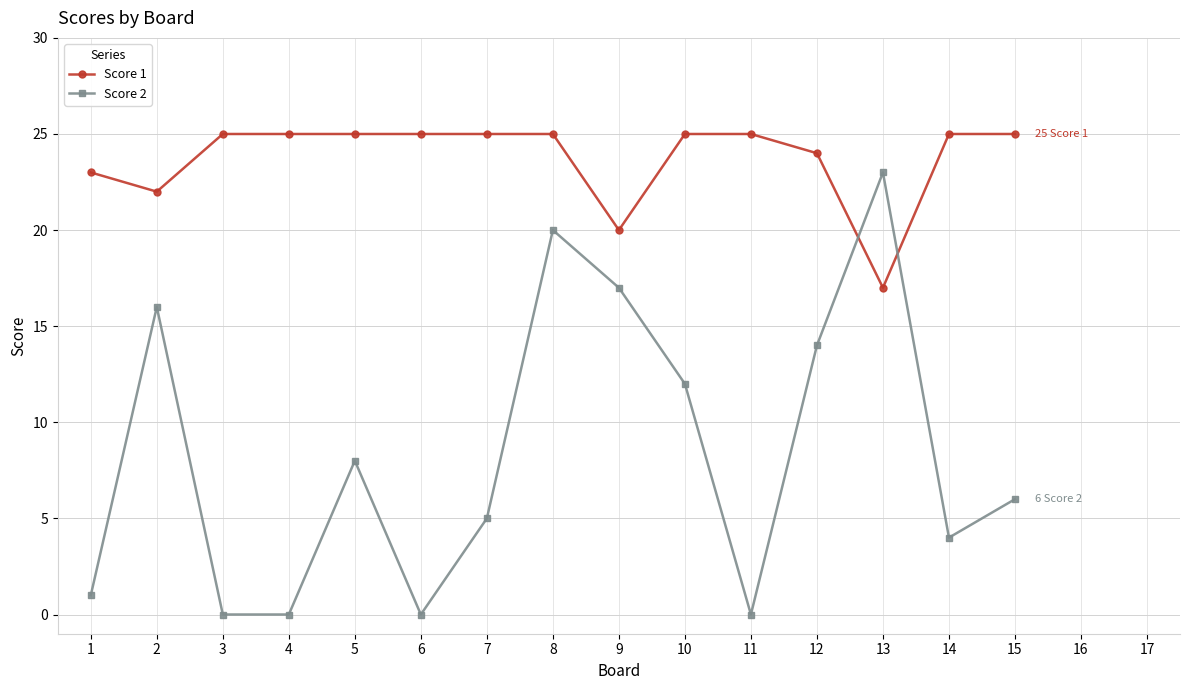

Where is the first local maximum for Score 2?

2